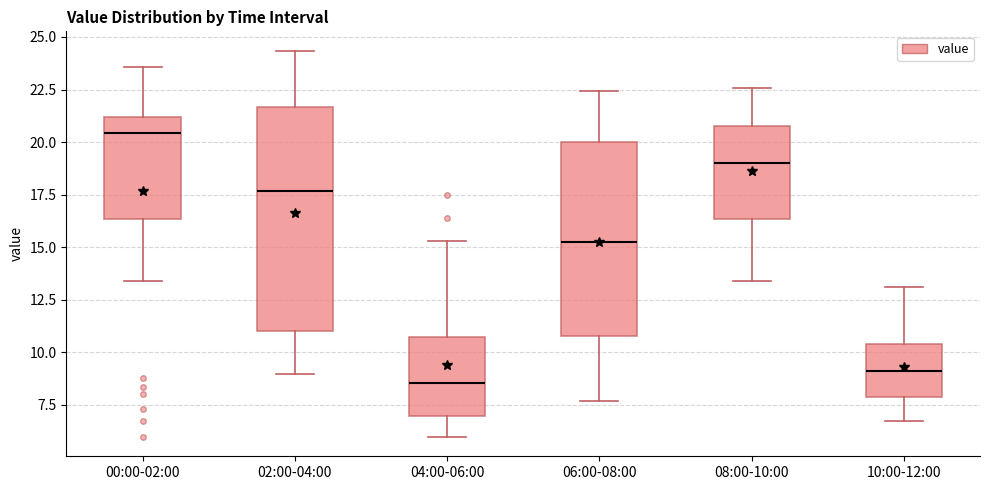

Where is the lower edge of the box for 08:00-10:00 on the y-axis? The values are not printed on the chart, so give them approximately, as read against the axis.

16.5